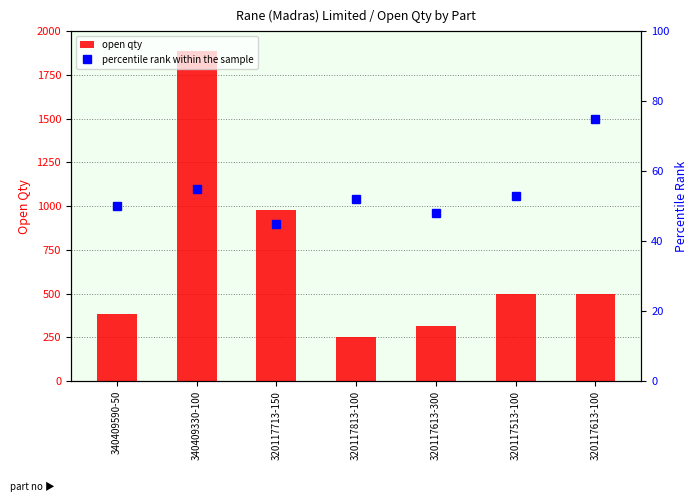

True or false: open qty has a value of 144 at 320117613-100.

False